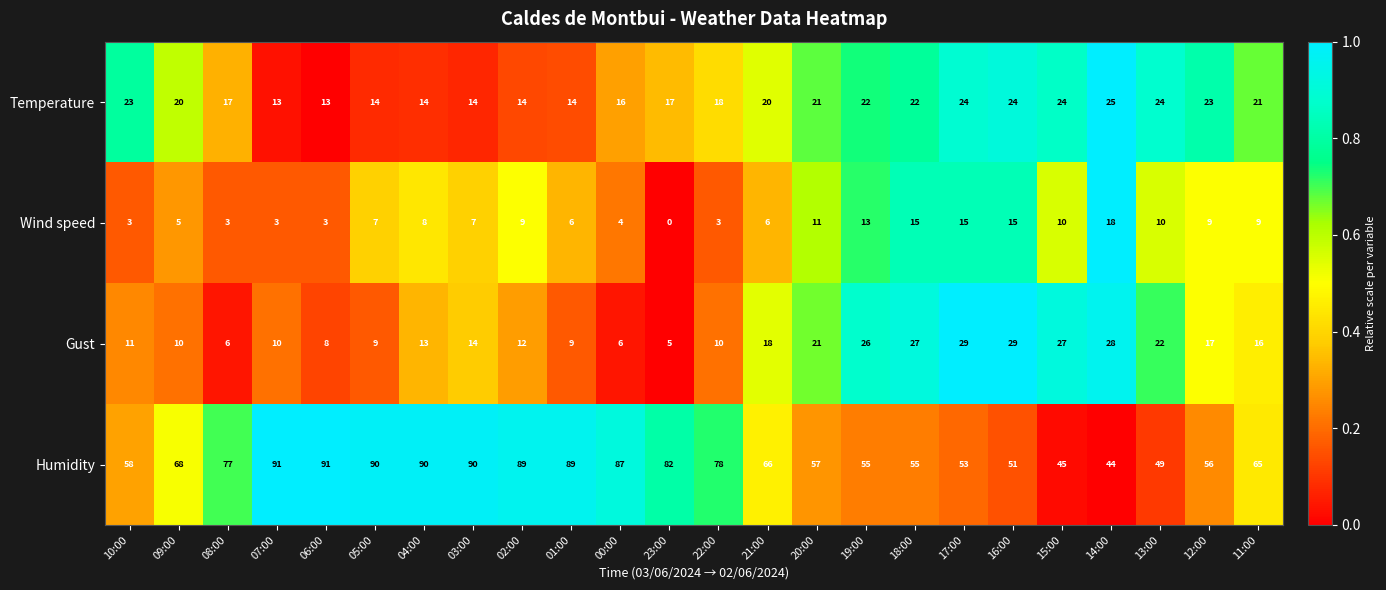

What is the difference between the Gust values at 16:00 and 12:00?

12